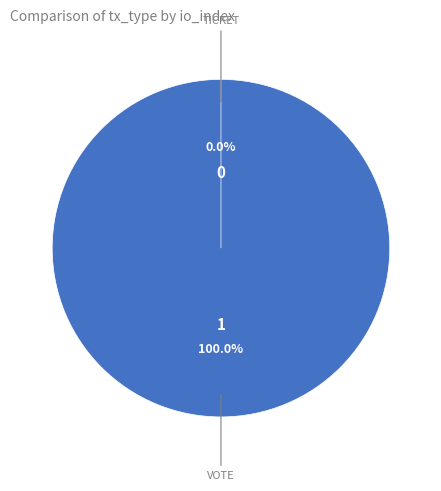

How many segments does this pie chart have?

2